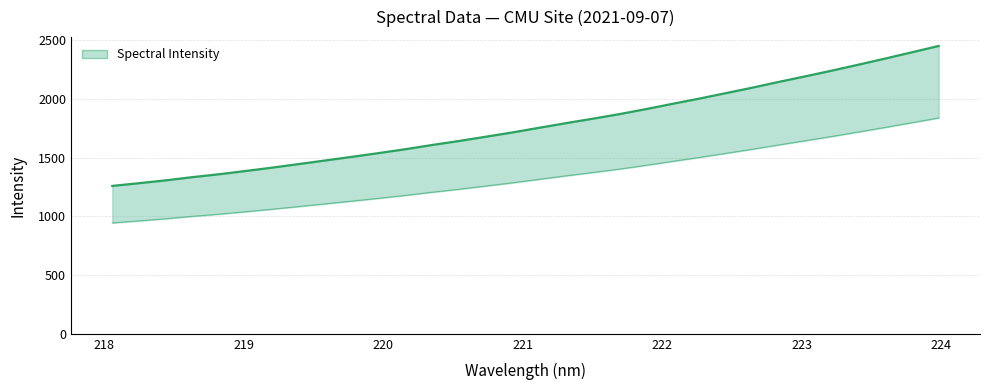

Between 219.3979 and 219.0156, which is larger?

219.3979